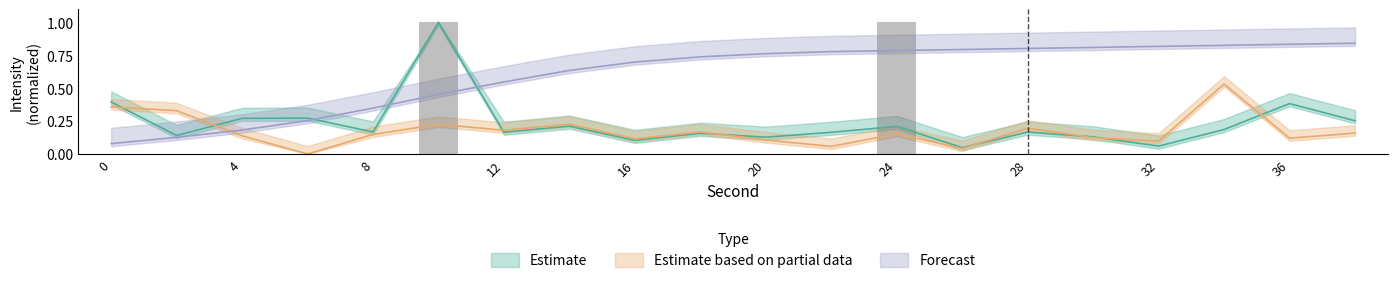

Does the chart contain any negative values?

No